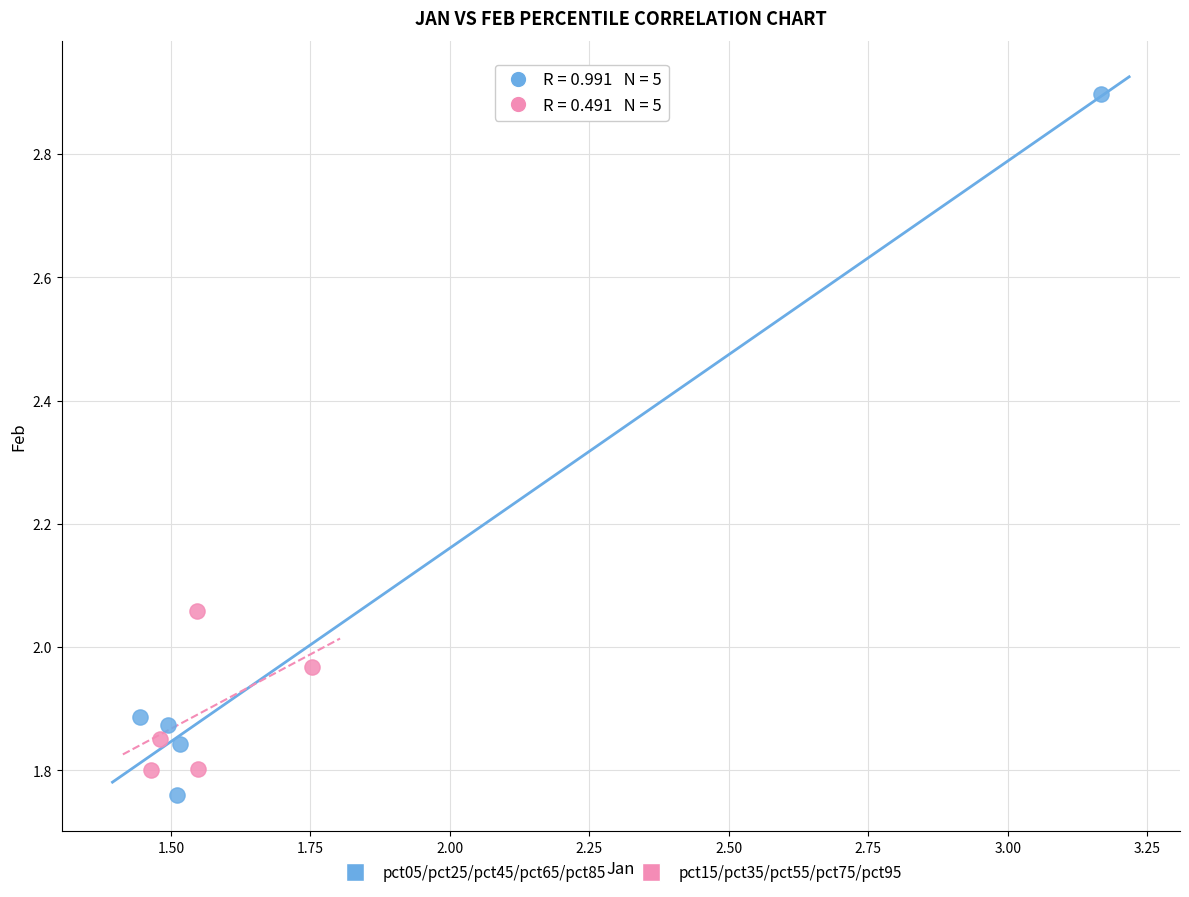

Which series has the widest spread of Y values?

pct05/pct25/pct45/pct65/pct85